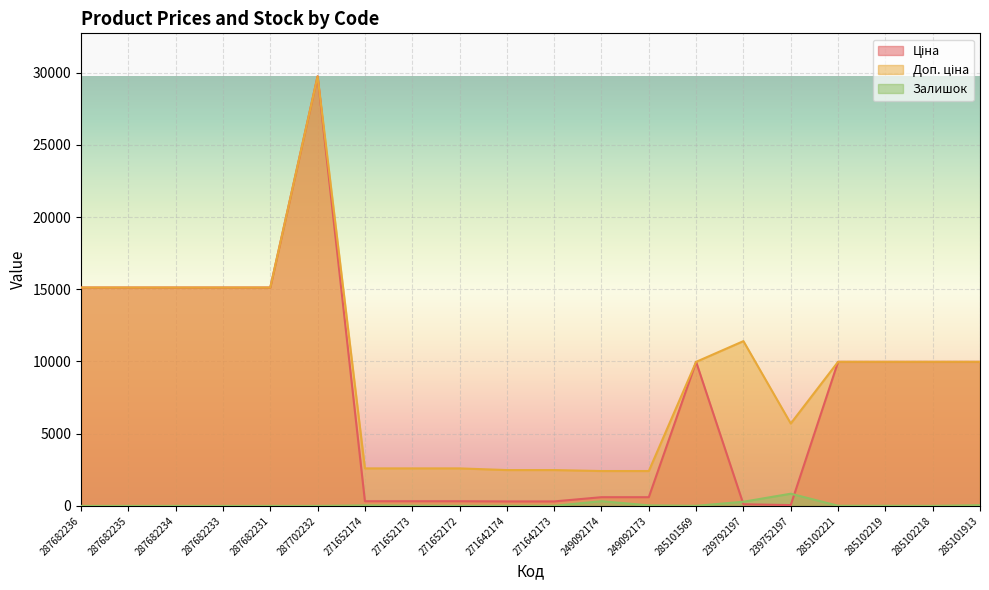

How many data points in Залишок are above 10?

9